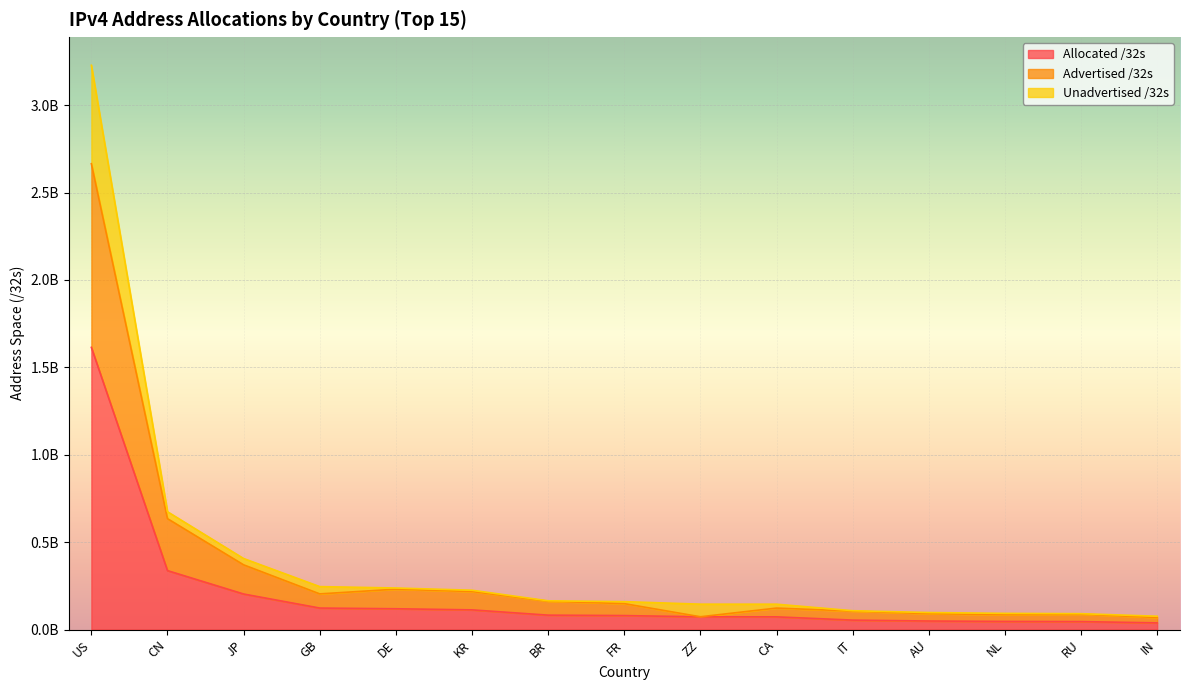

True or false: Unadvertised /32s and Allocated /32s intersect in this chart.

False